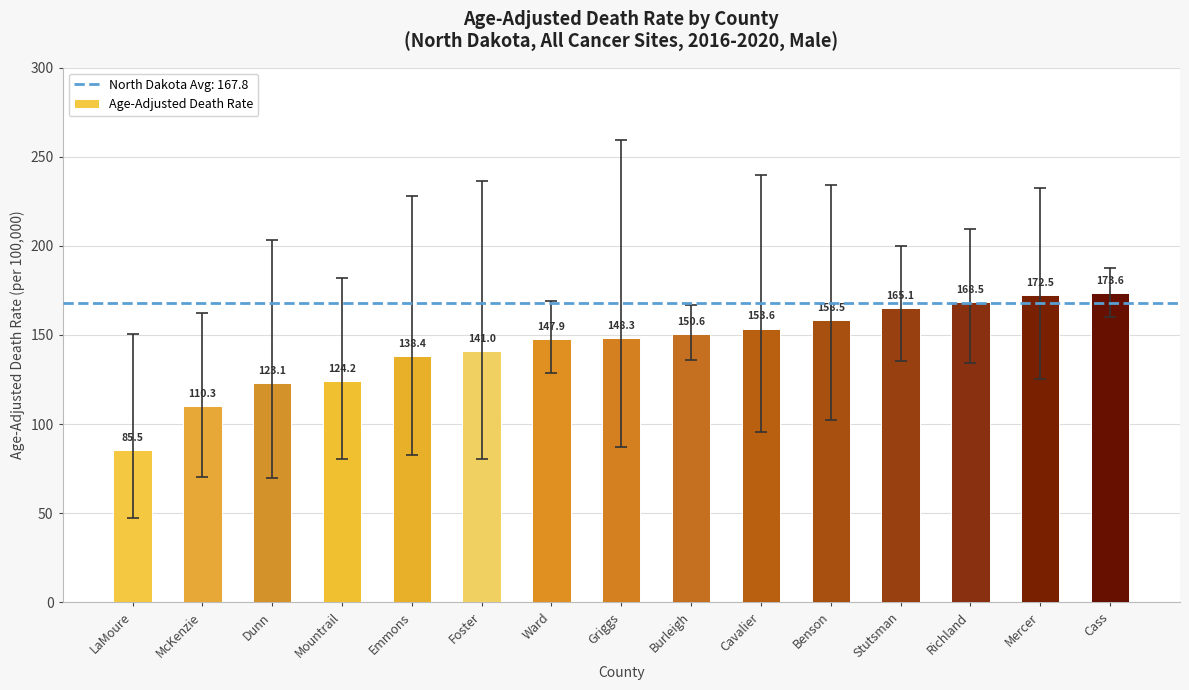

List the labels in order of value, smallest first.

LaMoure, McKenzie, Dunn, Mountrail, Emmons, Foster, Ward, Griggs, Burleigh, Cavalier, Benson, Stutsman, Richland, Mercer, Cass